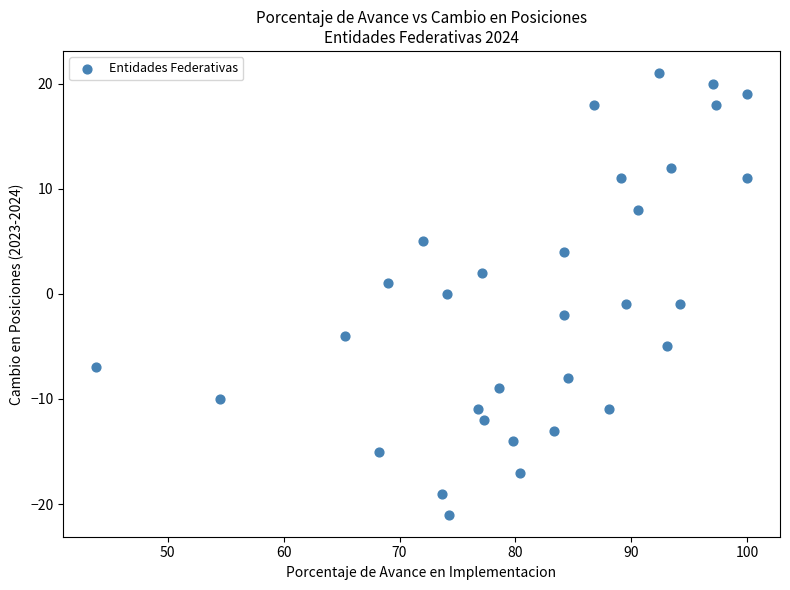

What is the range of Y values (max minus min)?

42